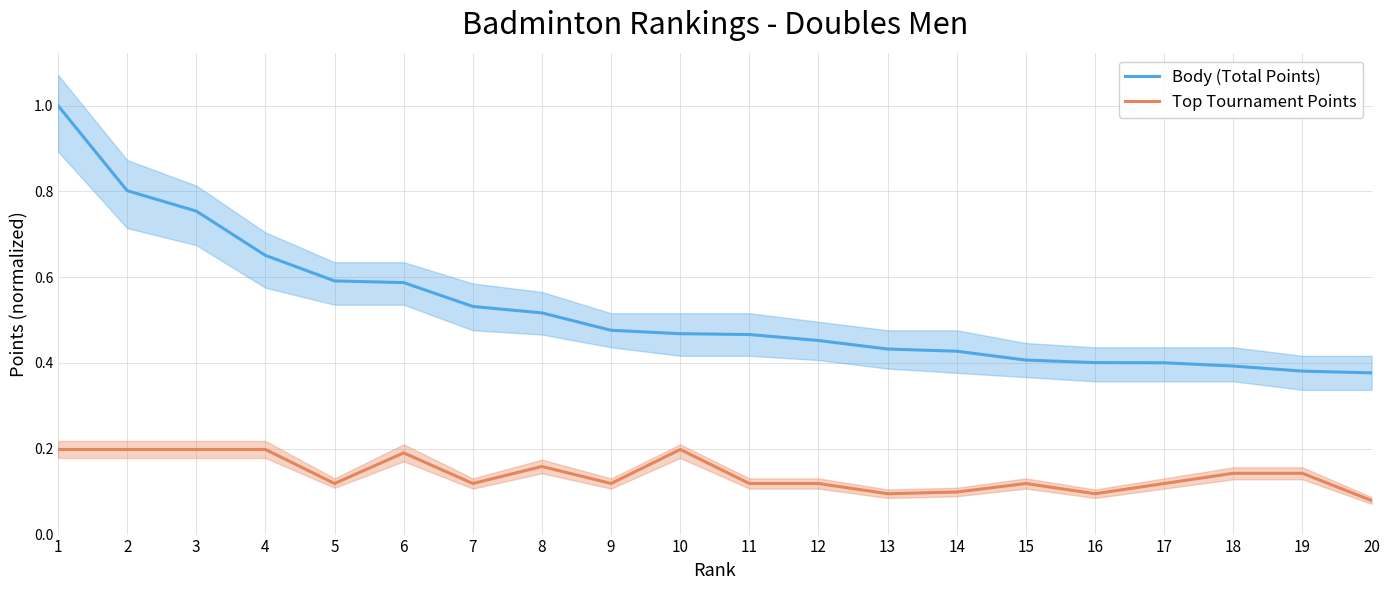

What is the difference between the maximum and minimum values in the Body (Total Points) series?

0.6